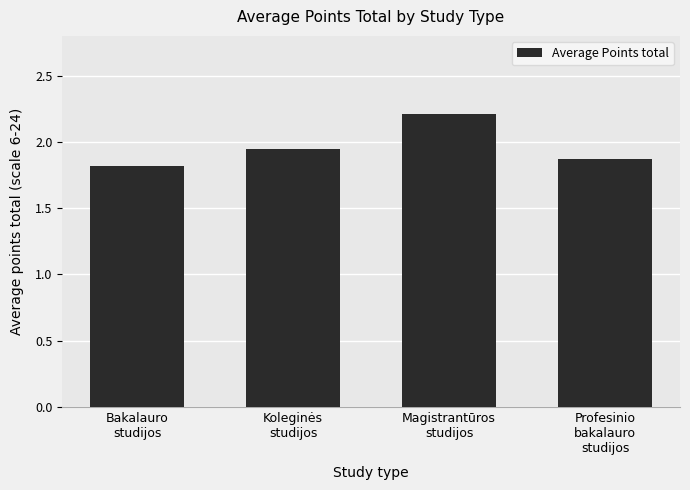

What is the greatest value displayed?

2.2